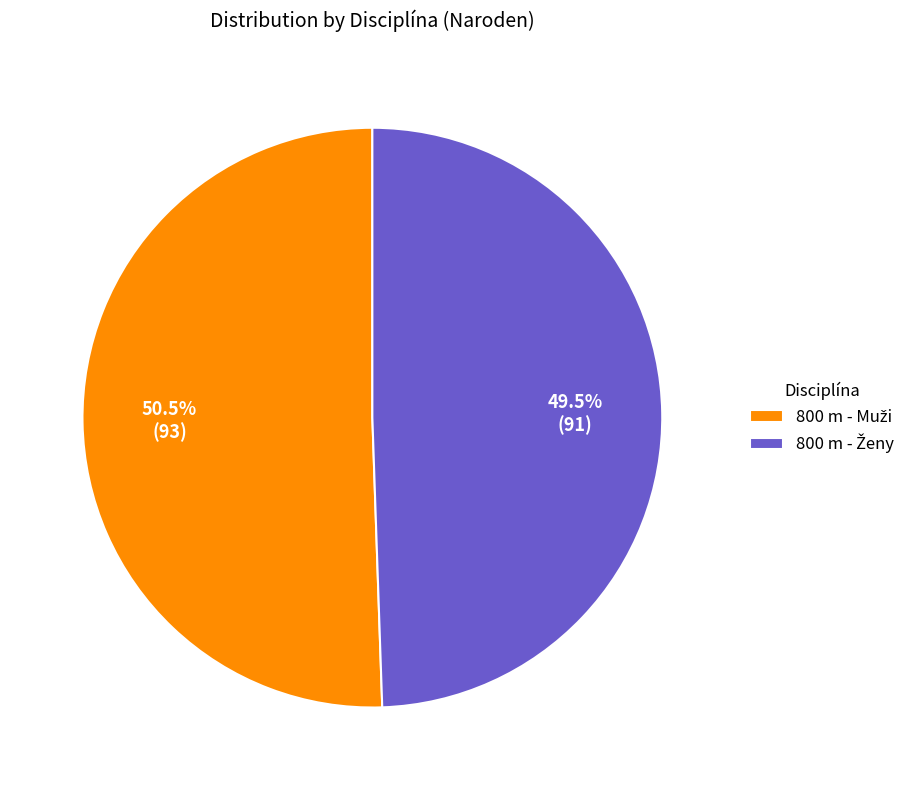

Does any single category account for the majority?

Yes